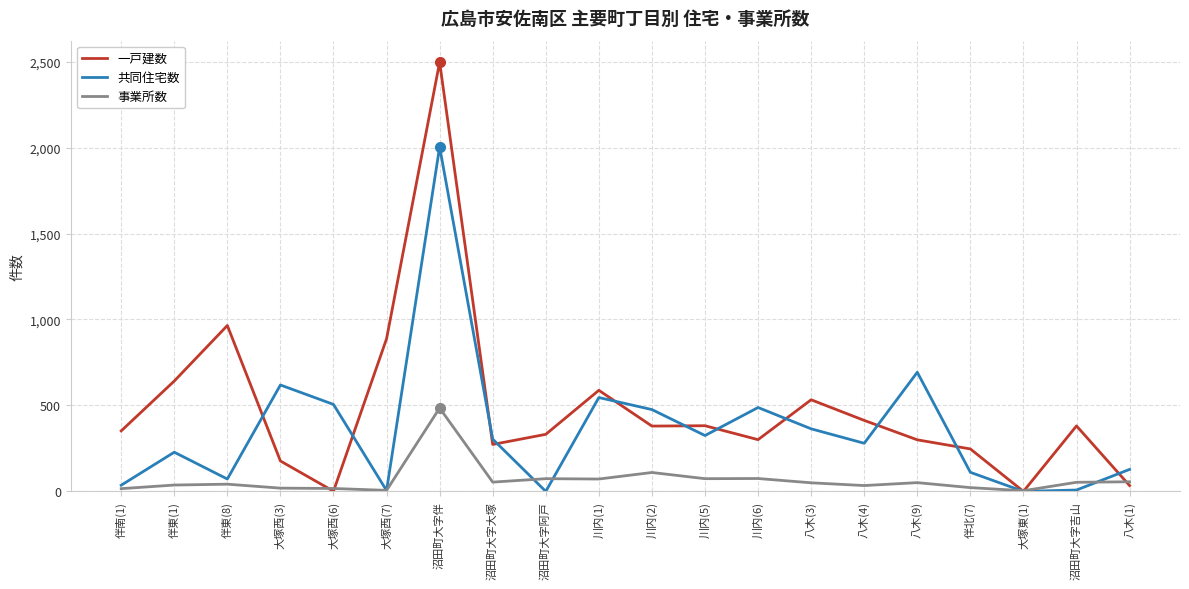

True or false: 共同住宅数 has more than 0 interior local peaks.

True